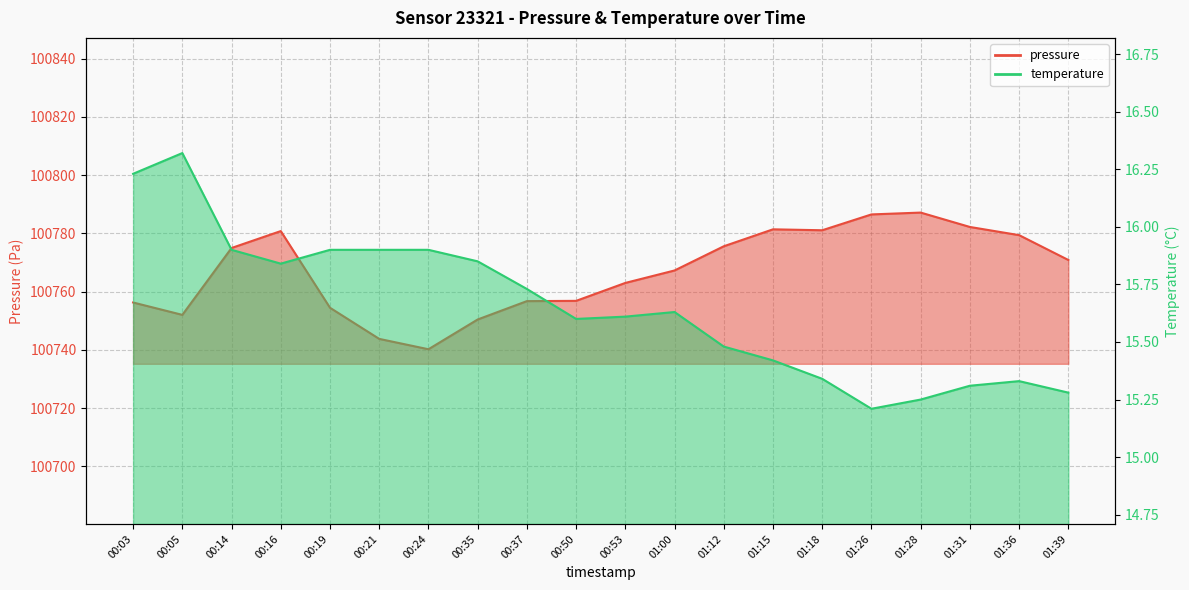

How many interior local peaks does the pressure series have?

3